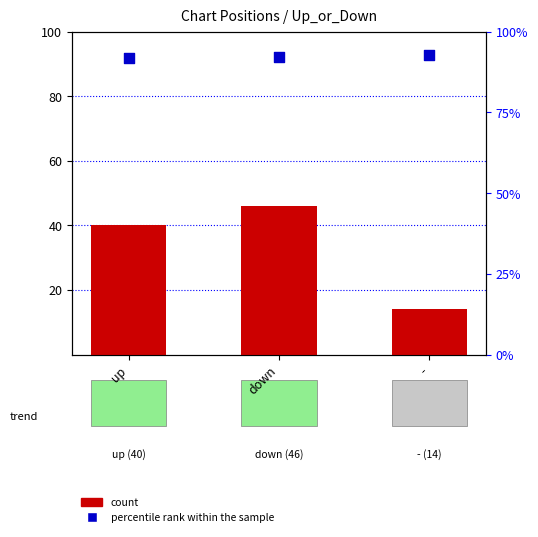

What is the total value across all series at down?

138.2